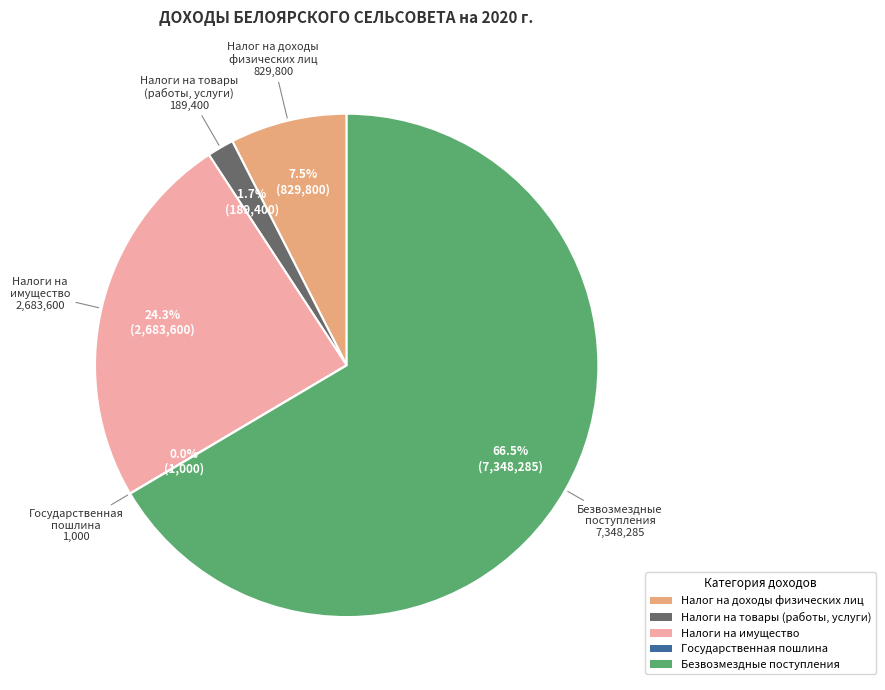

Is there a majority slice in this chart?

Yes